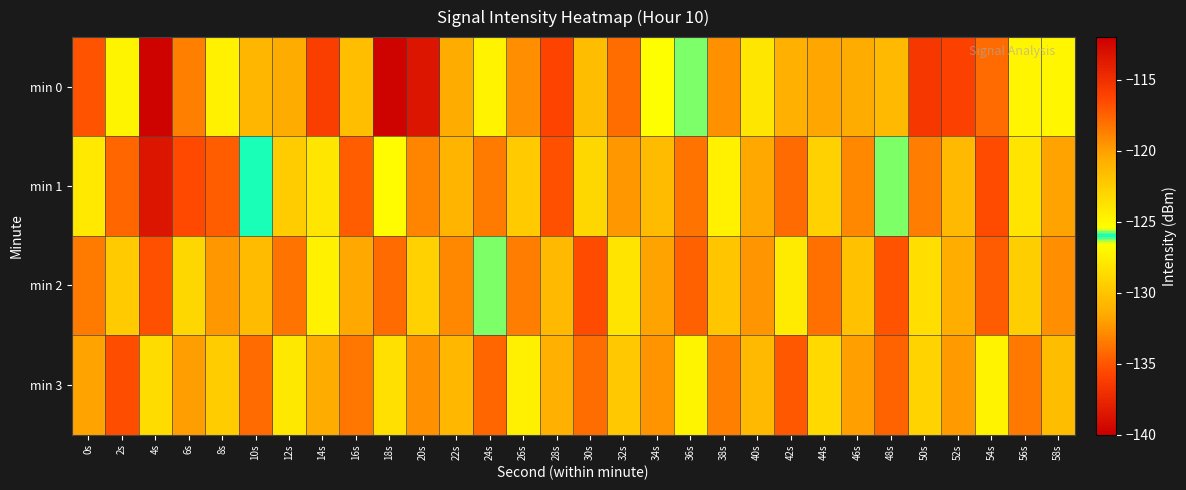

List the series in order of their peak value, highest first.

min 0, min 1, min 2, min 3